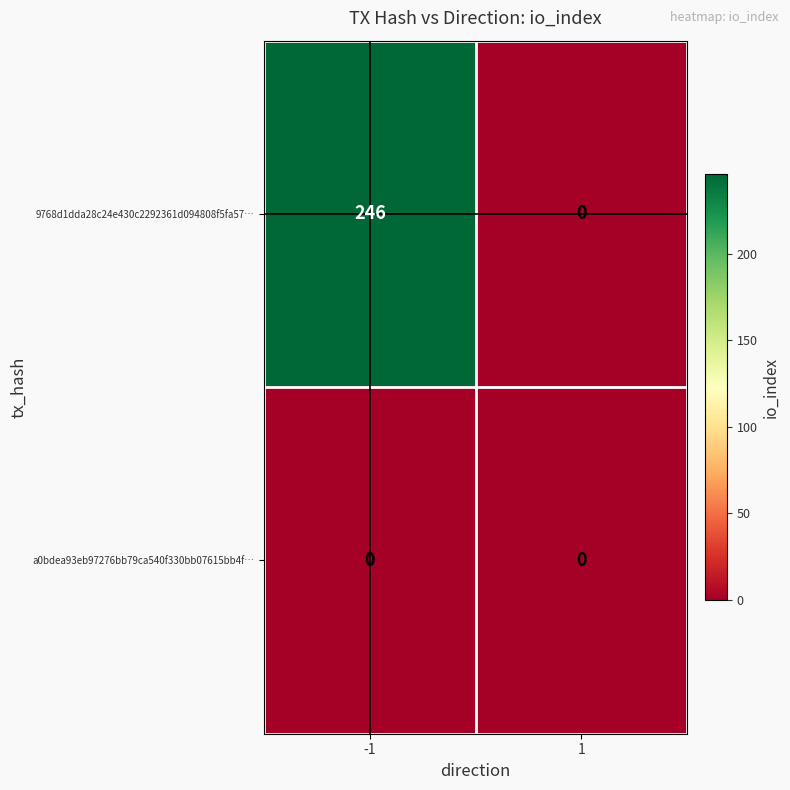

Reading right to left, what are all the values shown in this chart?

9768d1dda28c24e430c2292361d094808f5fa57…: 0	246
a0bdea93eb97276bb79ca540f330bb07615bb4f…: 0	0